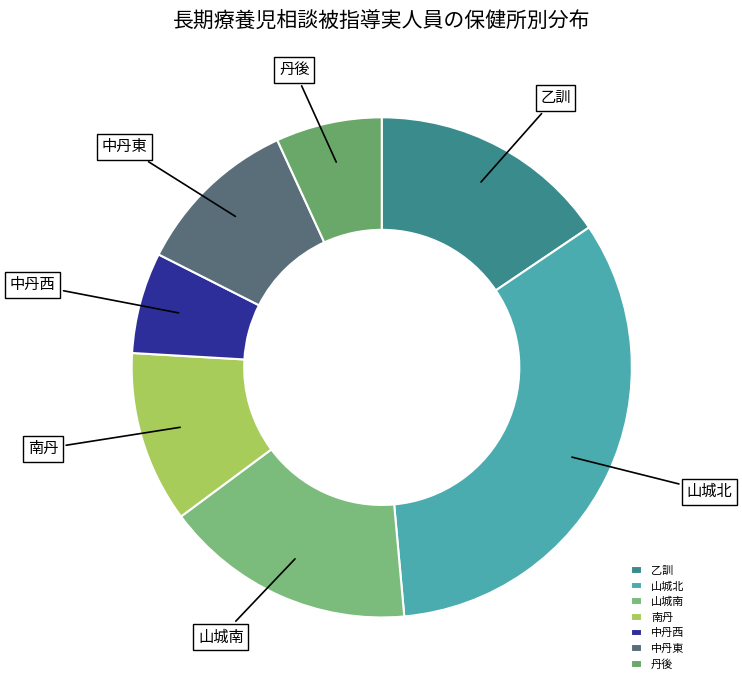

Between 丹後 and 山城北, which is larger?

山城北